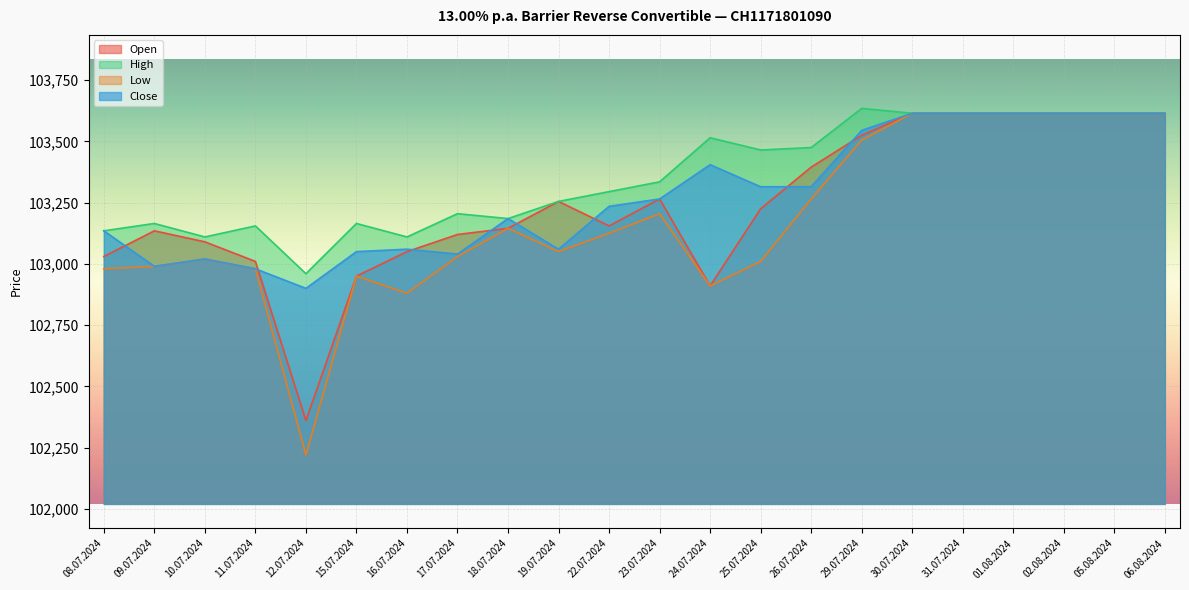

List the series in order of their overall mean, lowest first.

Low, Open, Close, High